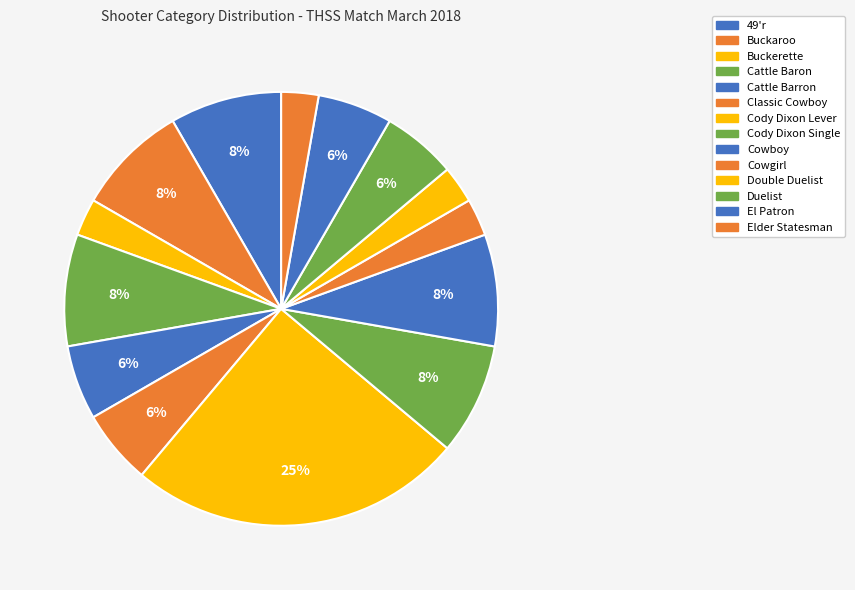

What is the total percentage of El Patron and Duelist?

11.1%